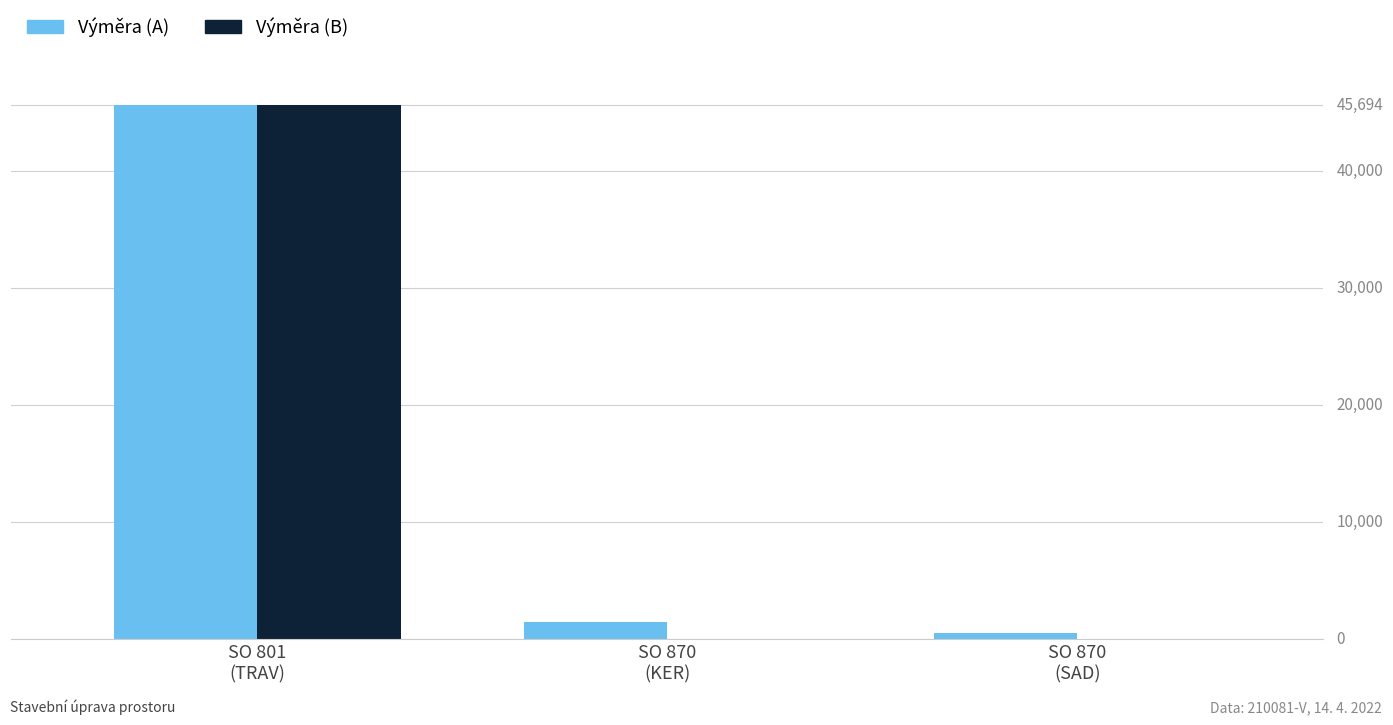

What are all the series names shown in the legend?

Výměra (A), Výměra (B)